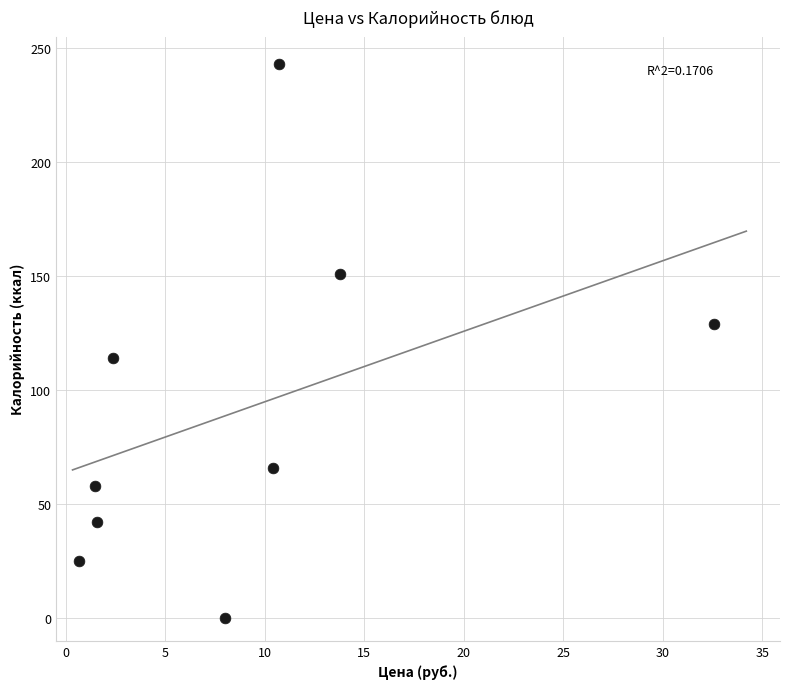

What is the average Y value?

92